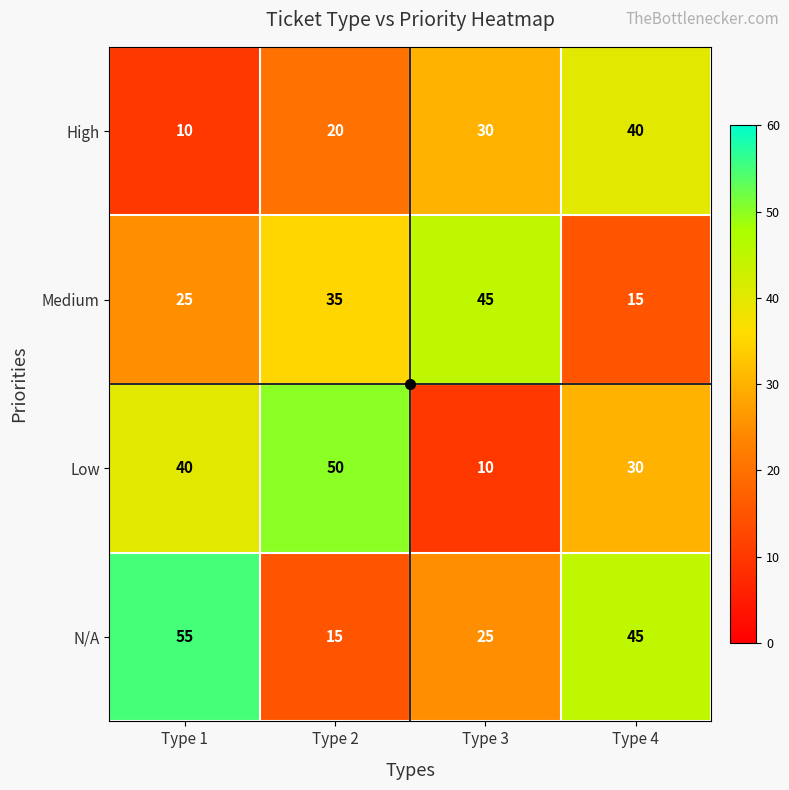

What is the maximum value for N/A?

55